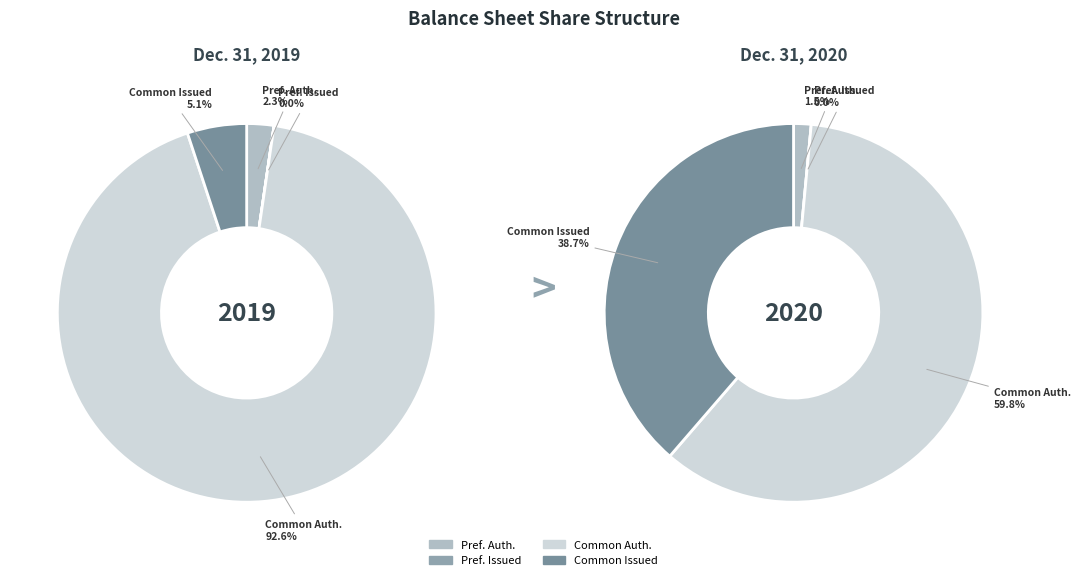

How much of the chart is everything except Common Stock, shares issued?

61.3%